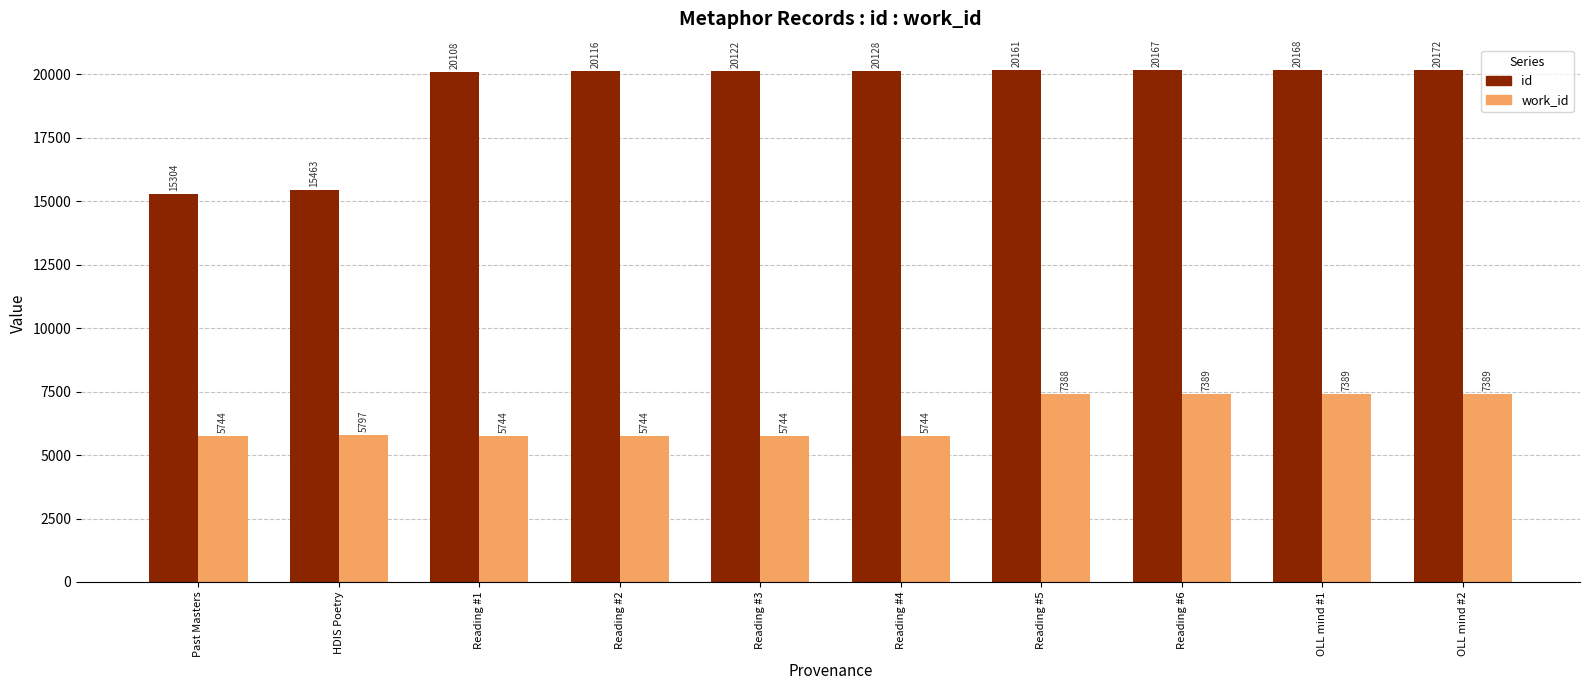

At how many categories does at least one series exceed 16648?

8